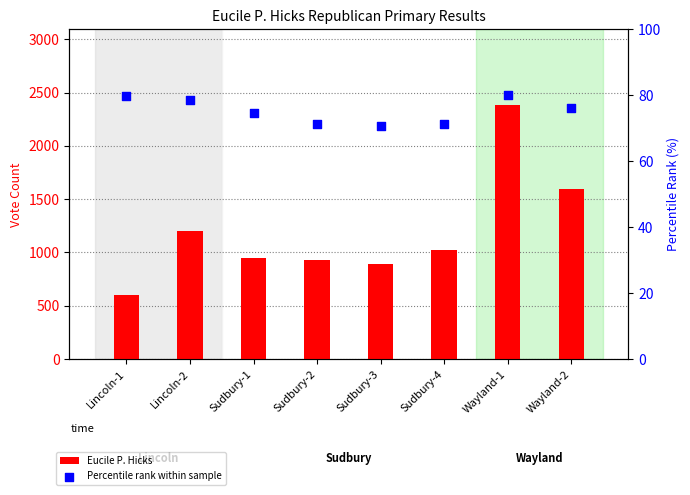

What is the total value across all series at Lincoln-1?

682.9